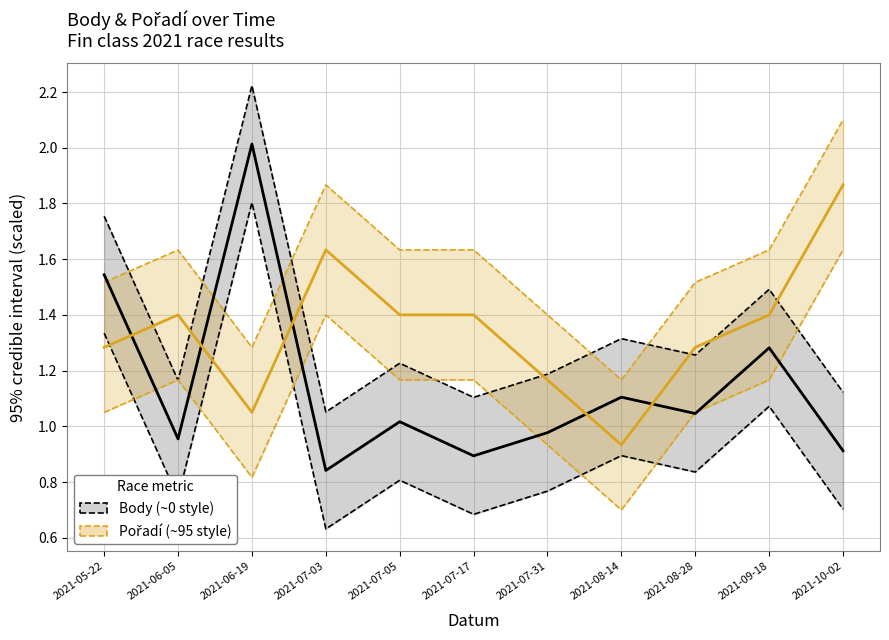

Which series has the largest range (max minus min)?

Body